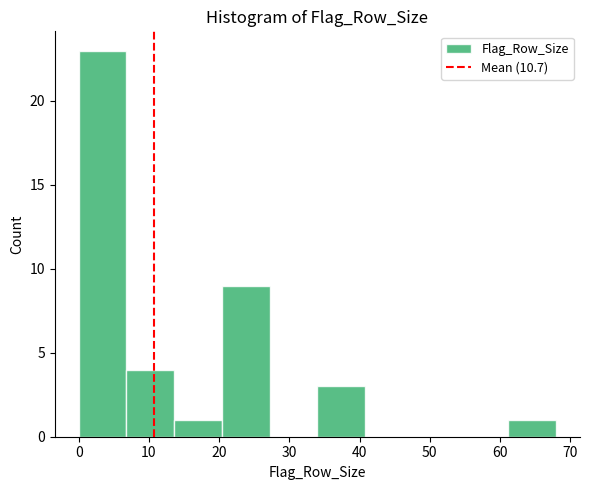

What is the height of the bar covering 13.6 to 20.4 on the x-axis? Neither the bar edges nor the heights are printed on the chart, so give them approximately, as read against the axes.

1